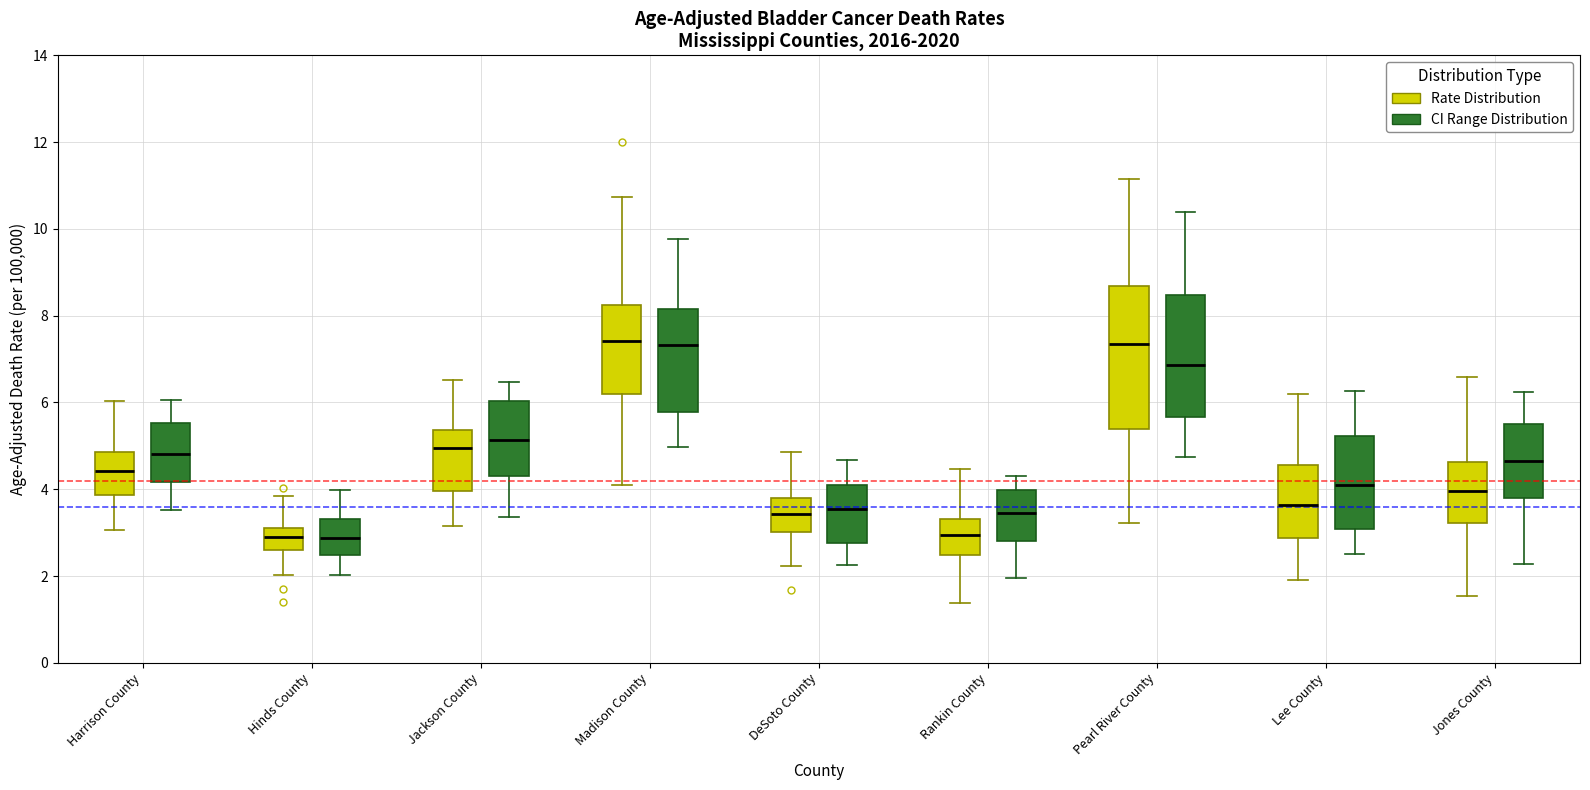

Where is the lower edge of the box for Pearl River County (Rate Distribution) on the y-axis? The values are not printed on the chart, so give them approximately, as read against the axis.

5.4